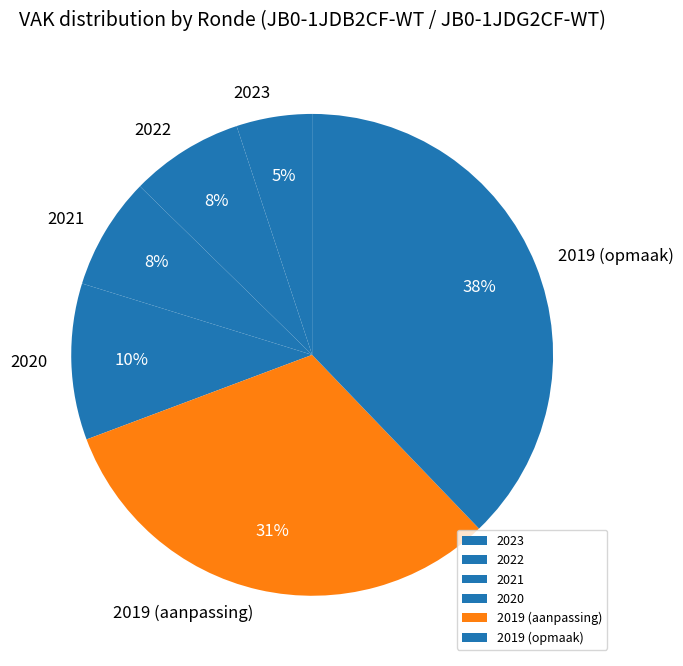

What is the largest slice in the pie chart?

2019 (opmaak)